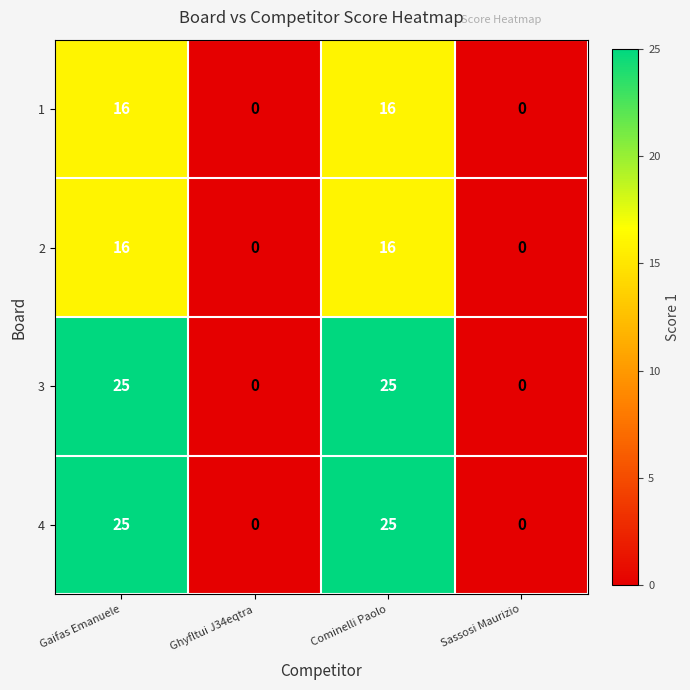

How many values in the 4 series are below 25?

2